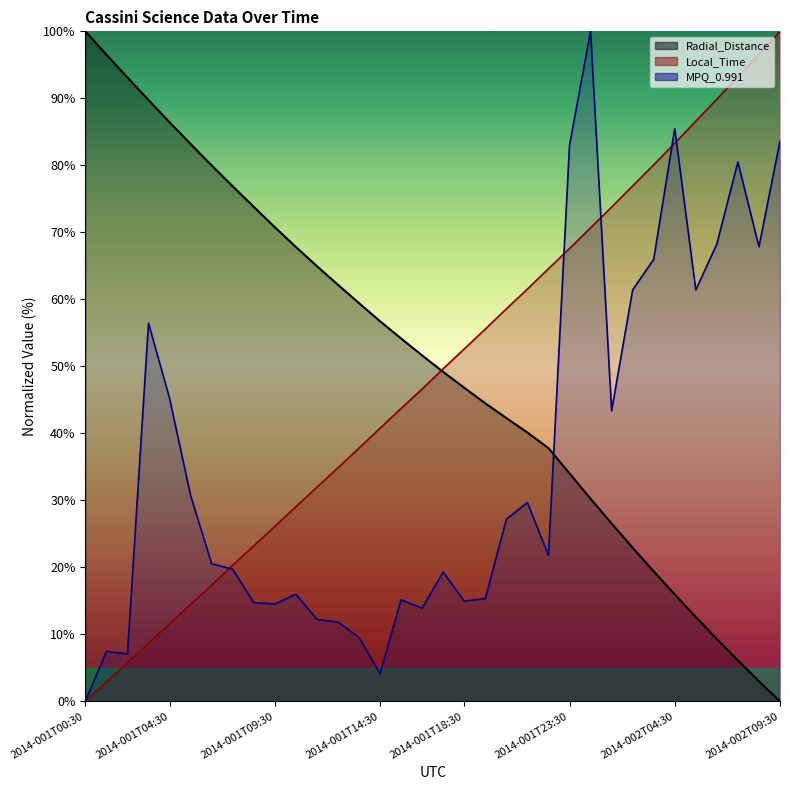

Reading left to right, transcribe all the data shown in this chart.

Radial_Distance: 100.0	96.5	93.1	89.7	86.4	83.2	80.0	76.9	73.8	70.8	67.8	65.0	62.2	59.4	56.7	54.2	51.6	49.2	46.8	44.5	42.3	40.1	37.8	34.0	30.2	26.5	22.9	19.4	15.9	12.6	9.3	6.1	3.0	0.0
Local_Time: 0.0	2.9	5.8	8.7	11.6	14.5	17.4	20.3	23.2	26.1	29.1	32.0	34.8	37.8	40.8	43.7	46.6	49.6	52.6	55.6	58.6	61.5	64.6	67.6	70.7	73.8	76.9	80.1	83.3	86.6	89.9	93.2	96.6	100.0
MPQ_0.991: 0.0	7.5	7.1	56.4	45.2	30.7	20.5	19.7	14.7	14.5	16.0	12.2	11.8	9.5	4.1	15.1	13.9	19.3	14.9	15.4	27.2	29.7	21.8	83.0	100.0	43.4	61.4	66.0	85.5	61.4	68.3	80.5	67.8	83.6